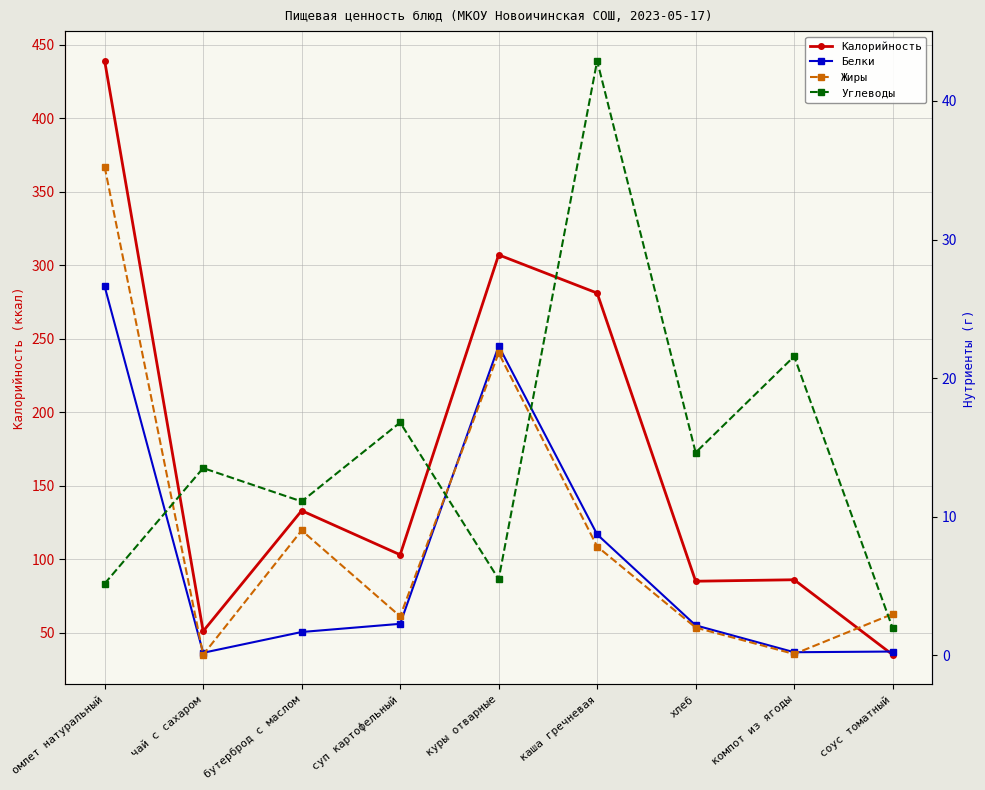

Where is Углеводы nearest to the value 22?

компот из ягоды